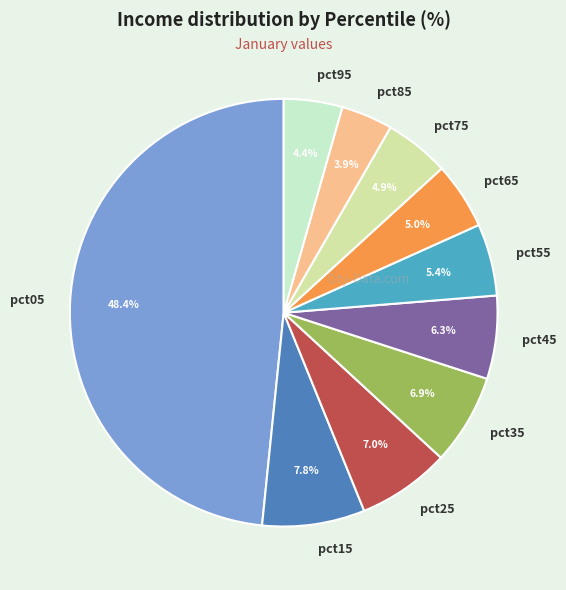

The pct55 slice represents 1% of the pie. True or false?

False